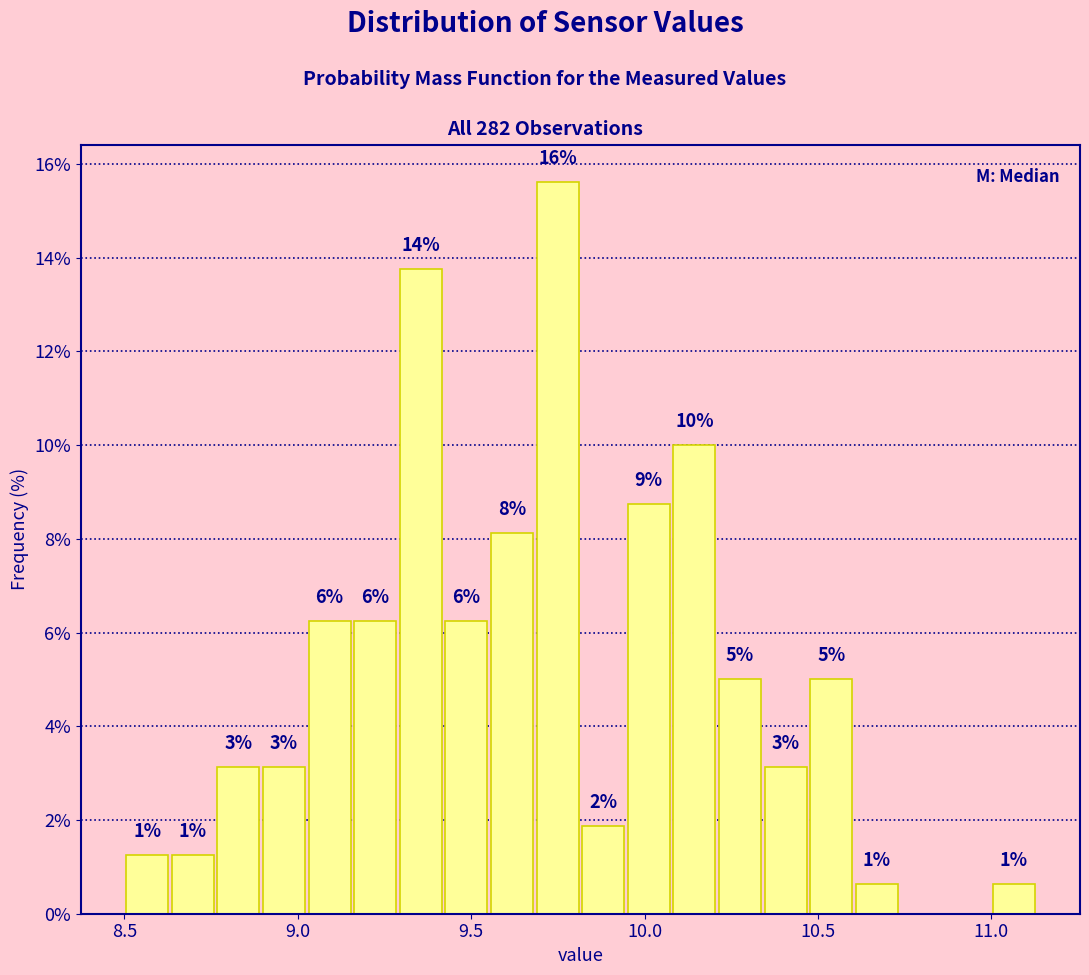

Read against the x-axis, roughly where is the centre of the tallest bar?

9.75